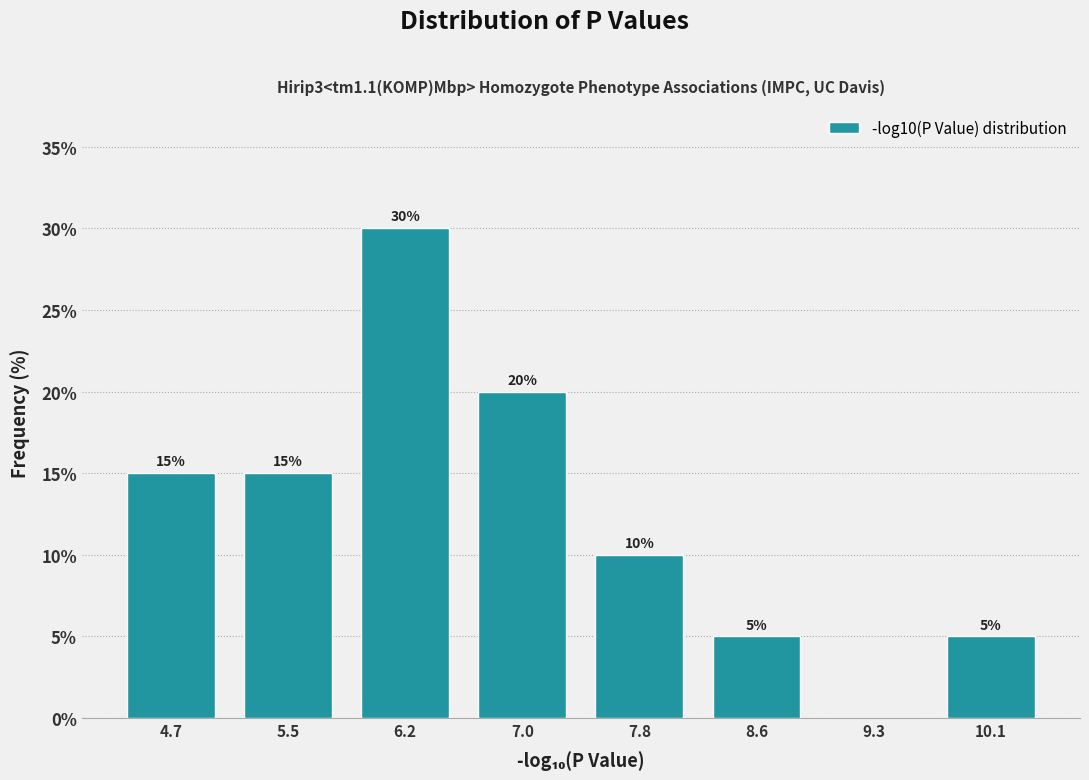

Which range on the x-axis has the tallest bar?

5.8 to 6.6